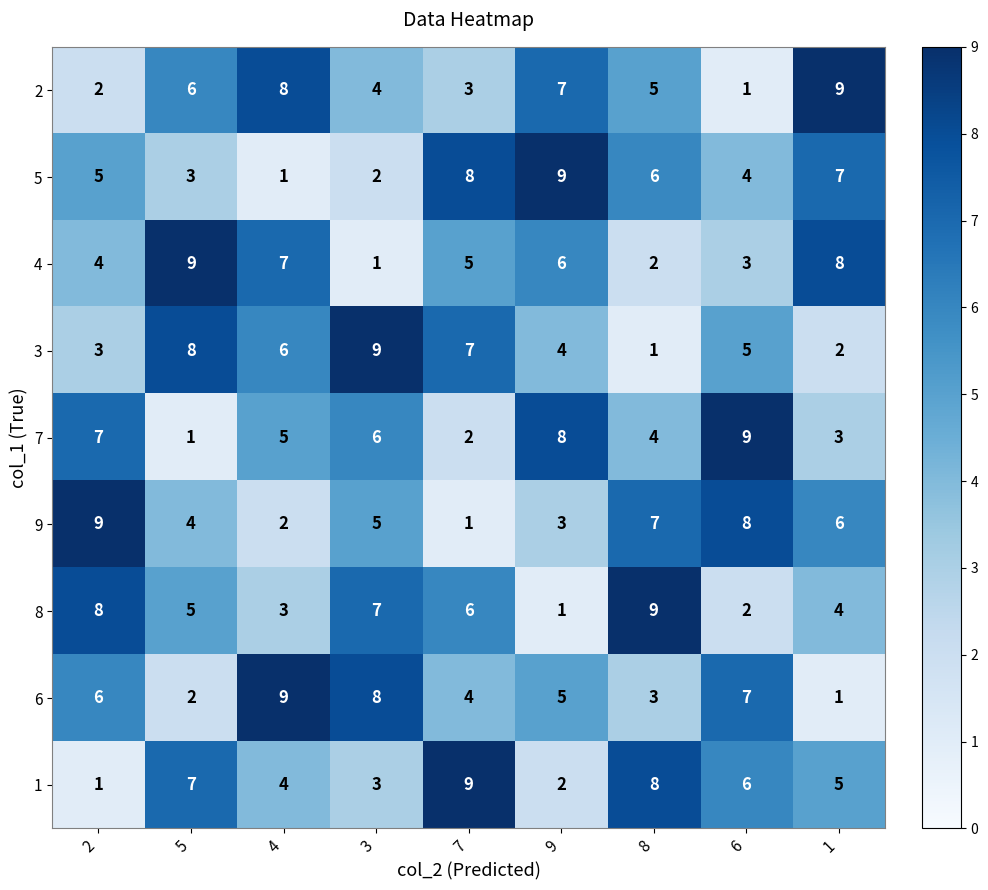

What is the greatest value displayed?

9